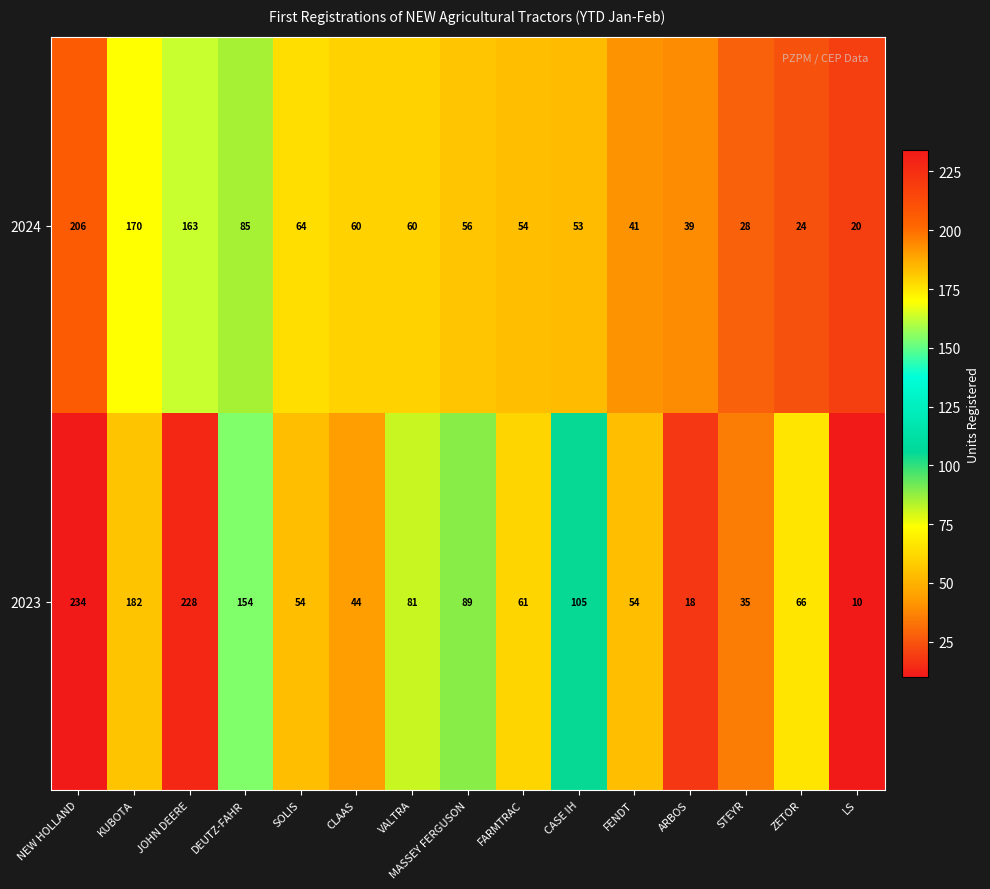

What is the difference between the second highest and minimum values in the 2023 series?

218